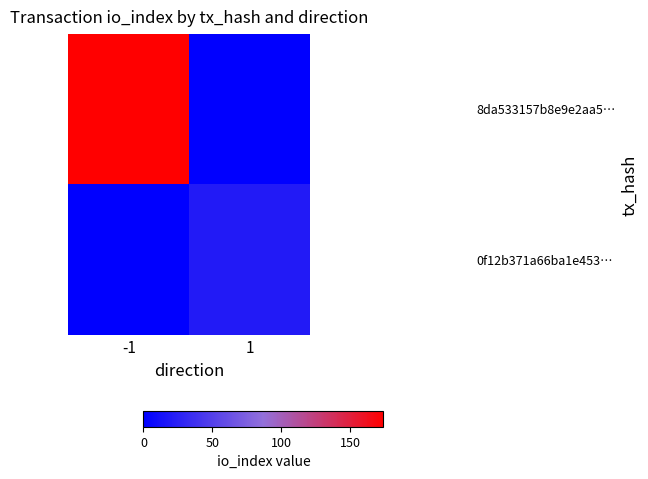

Which has a higher value, 1 or -1?

-1